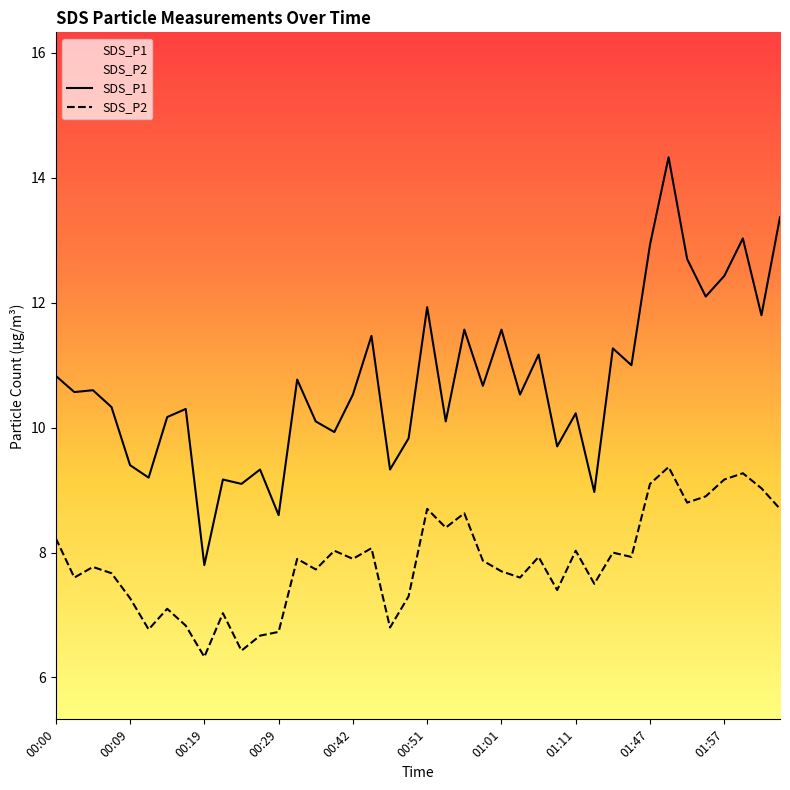

Read the SDS_P1 value at 01:28.

11.3